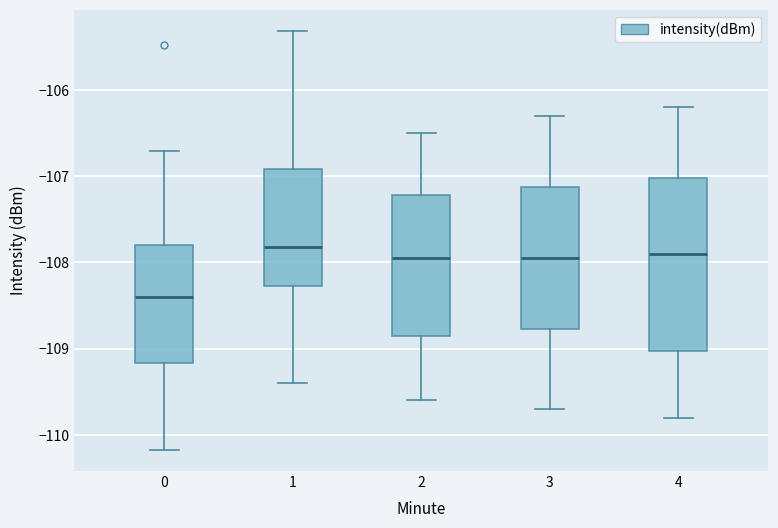

Where does the median line of the box at x = 0 sit on the y-axis? The values are not printed on the chart, so give them approximately, as read against the axis.

-108.4